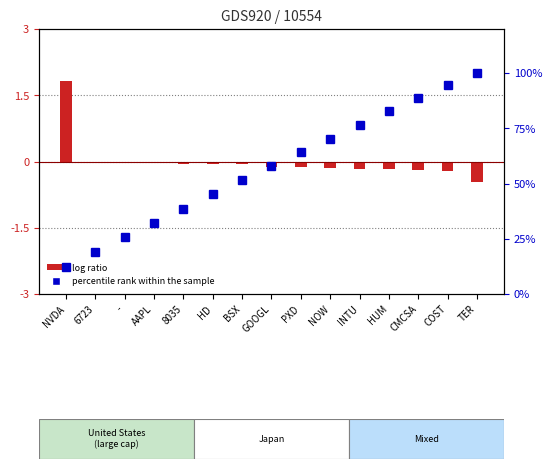

The value of percentile rank within the sample at NOW is 114.8. True or false?

False